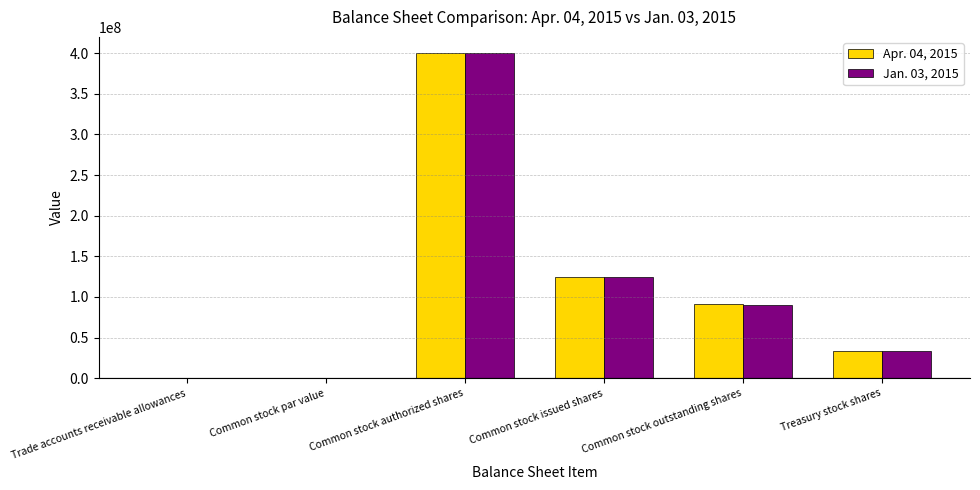

How many groups of bars are there?

6